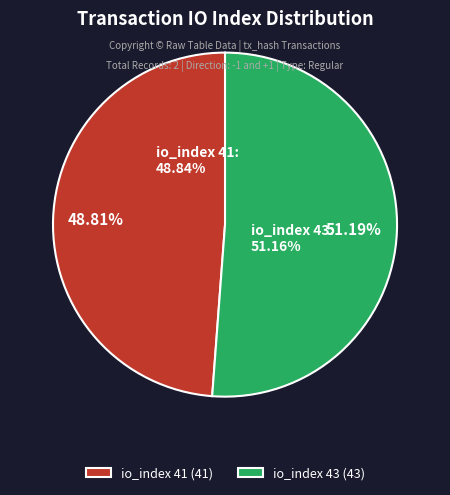

Does io_index 41 account for over 50% of the chart?

No